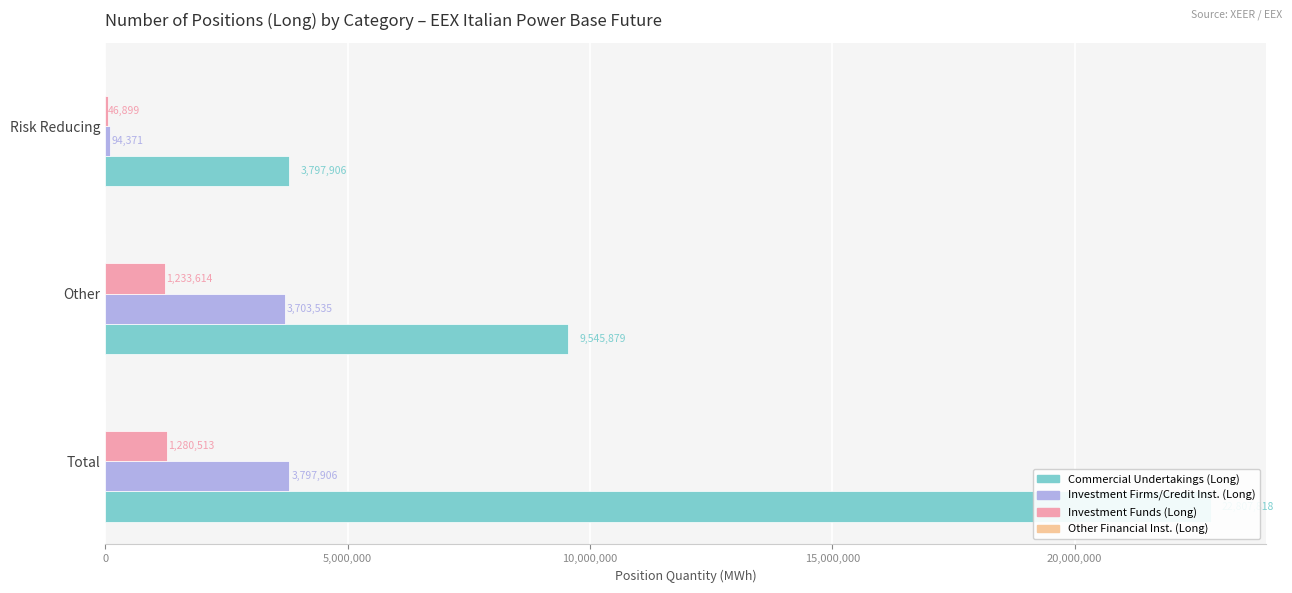

Read the Investment Funds (Long) value at Total.

1280513.0